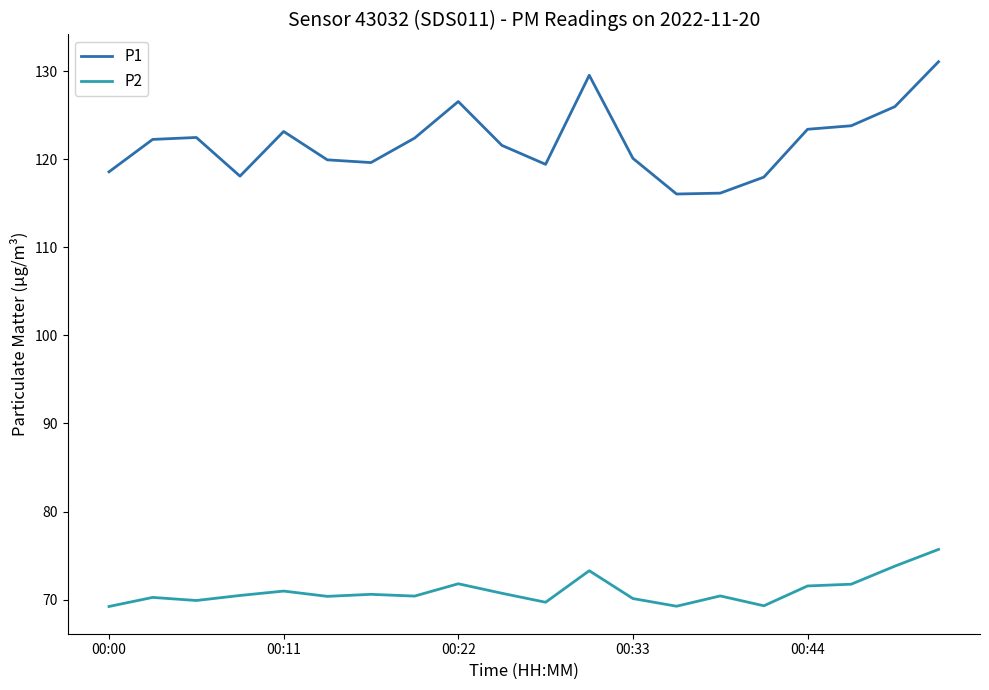

What is the average value of the P1 series?

121.9